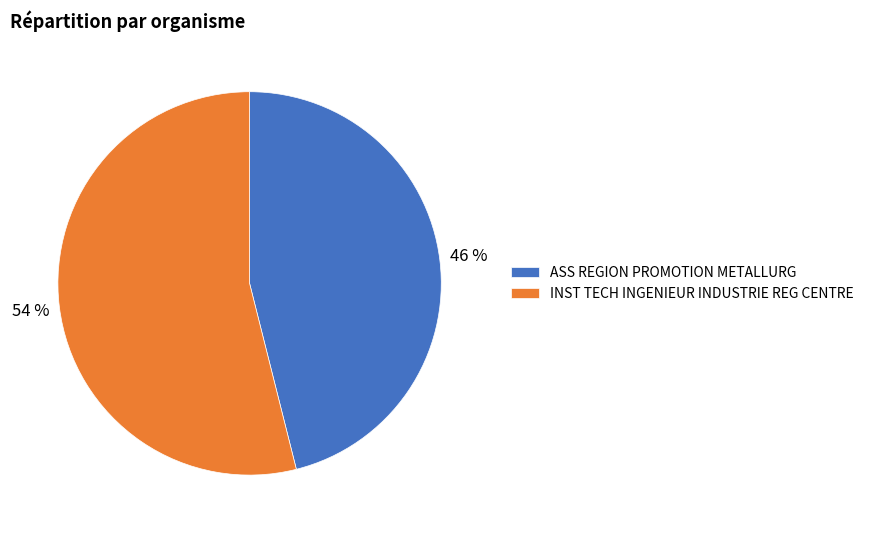

To the nearest percent, what is the difference between the largest and smallest slice percentages?

8%